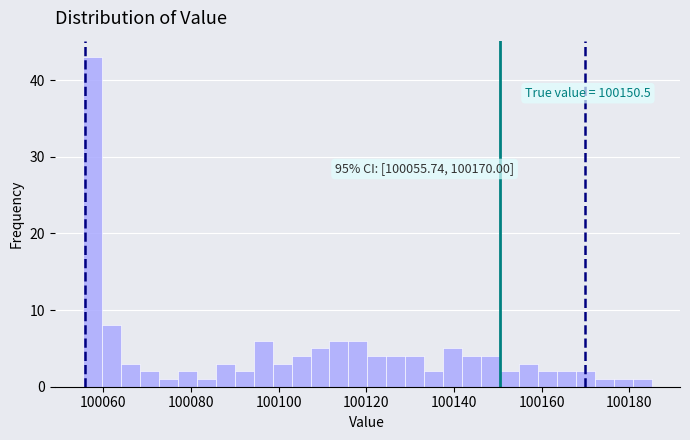

Read against the x-axis, roughly where is the centre of the tallest bar?

100058